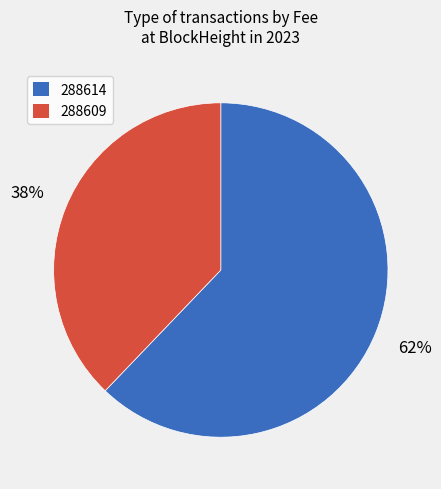

Which category has the biggest portion of the pie?

288614